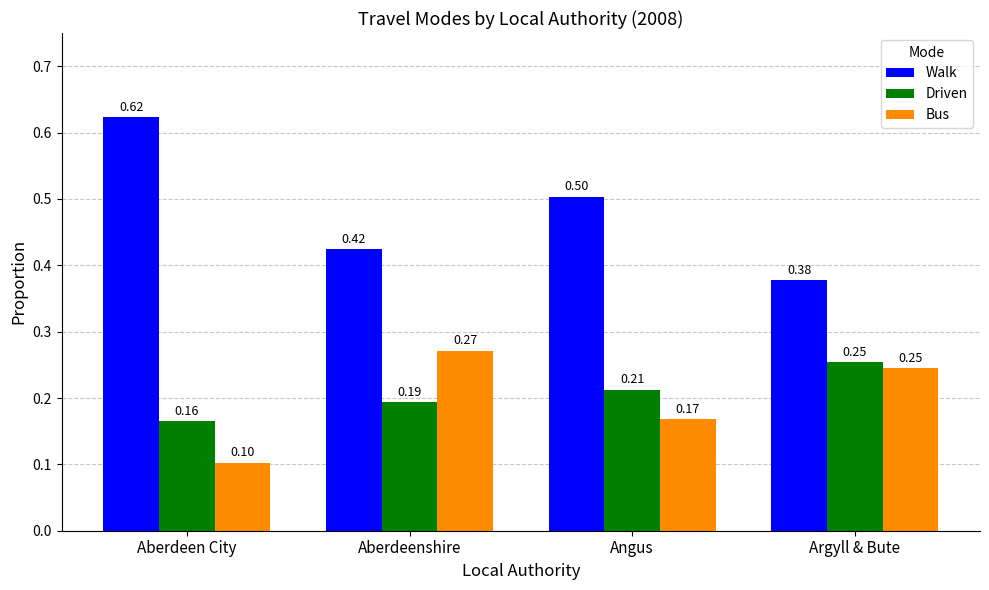

The Bus series shows 0.1 at Argyll & Bute. True or false?

False